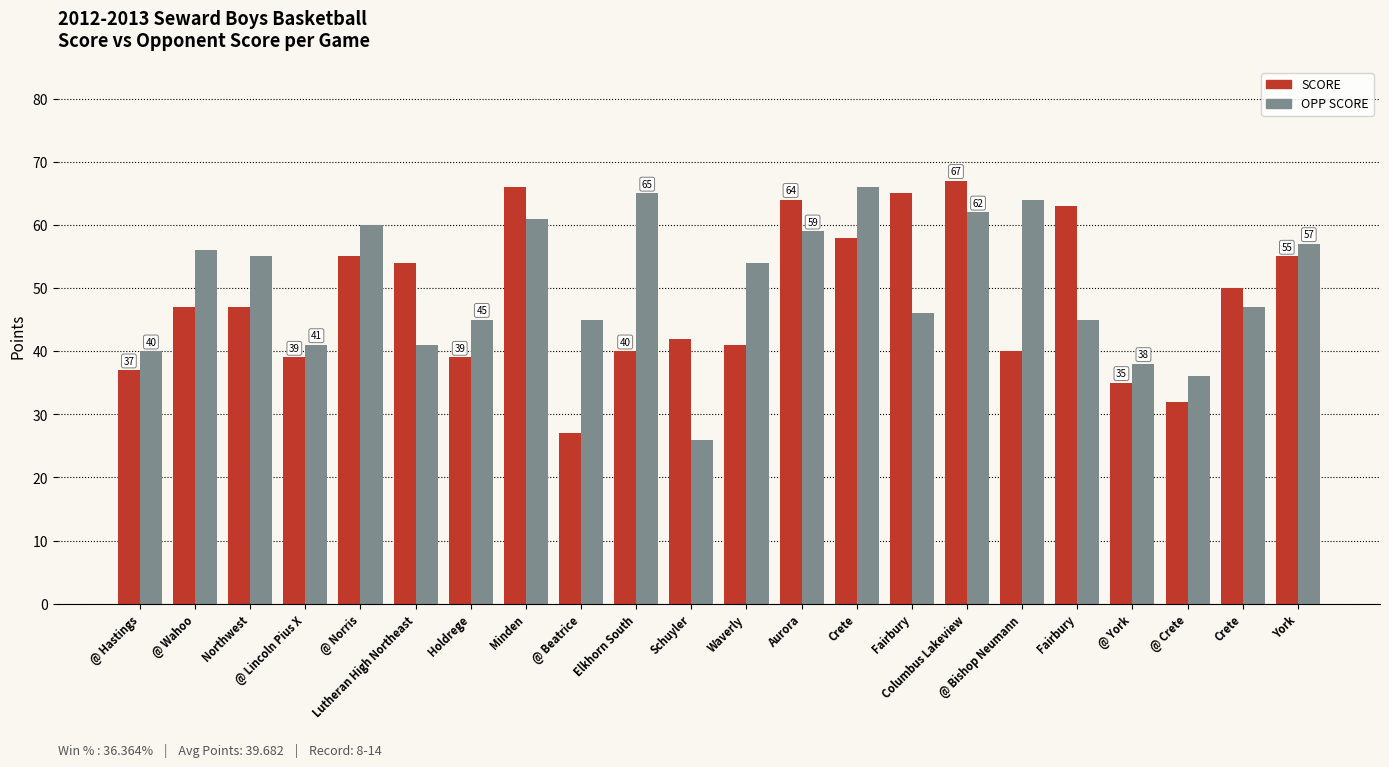

What are all the series names shown in the legend?

SCORE, OPP SCORE